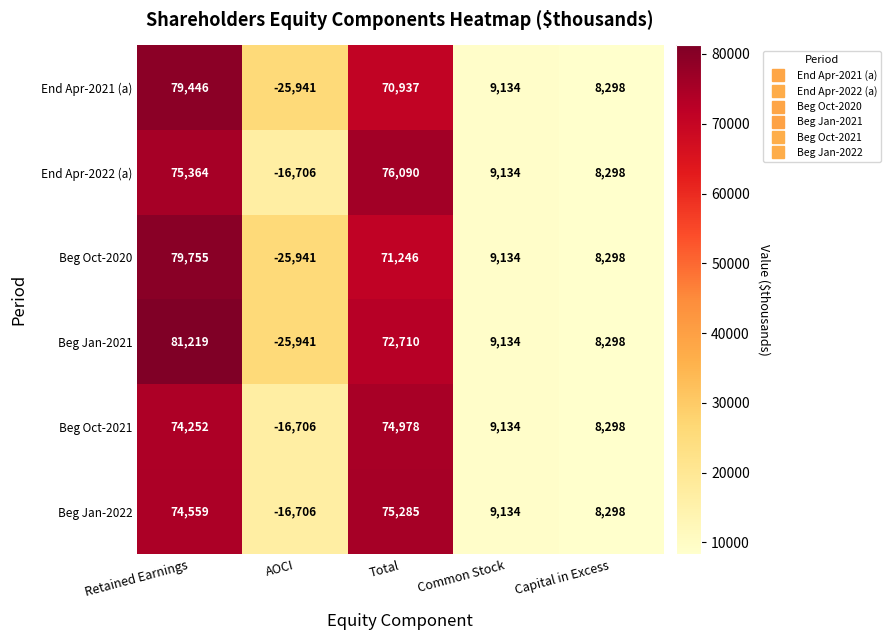

Read the Beg Jan-2021 value at Retained Earnings, to the nearest 100.

81200